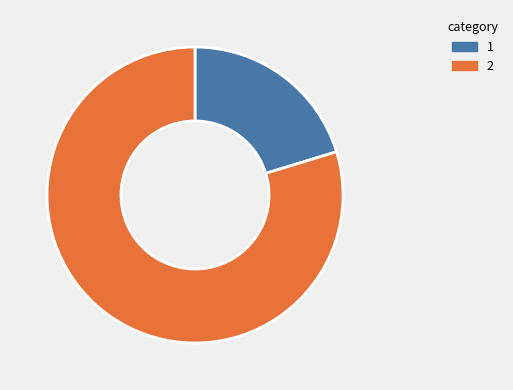

Which category has the smallest portion of the pie?

1